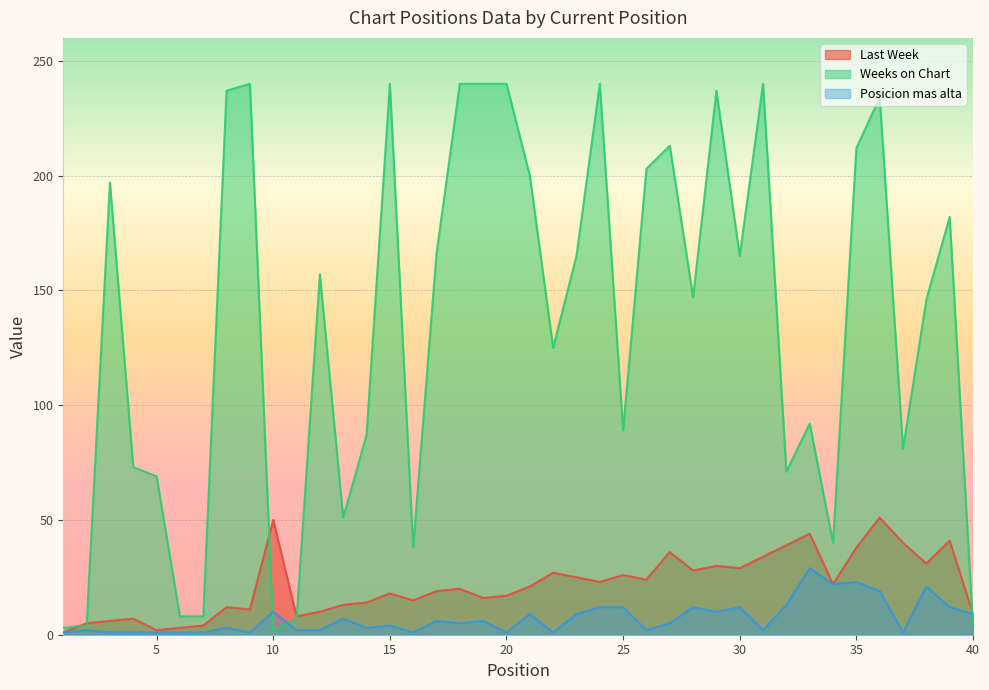

At which label does Posicion mas alta reach its minimum?

1